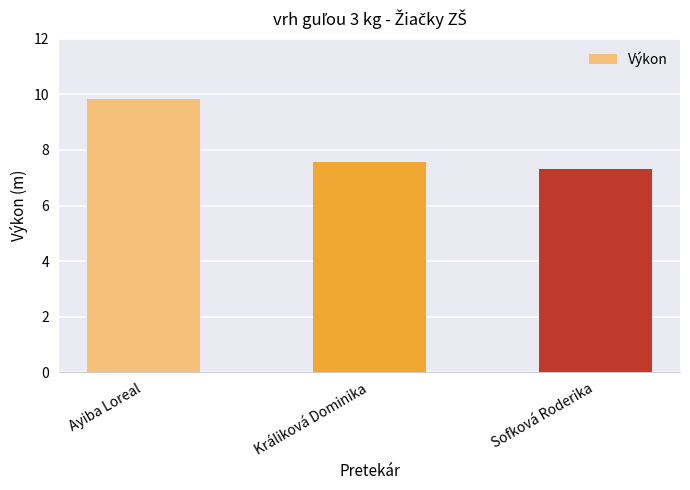

True or false: the data shows 4.0 at Ayiba Loreal.

False